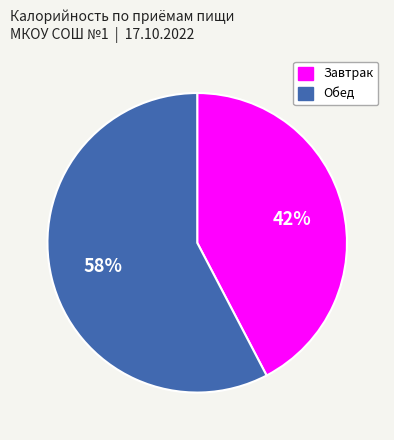

Rank the categories by value from lowest to highest.

Завтрак, Обед